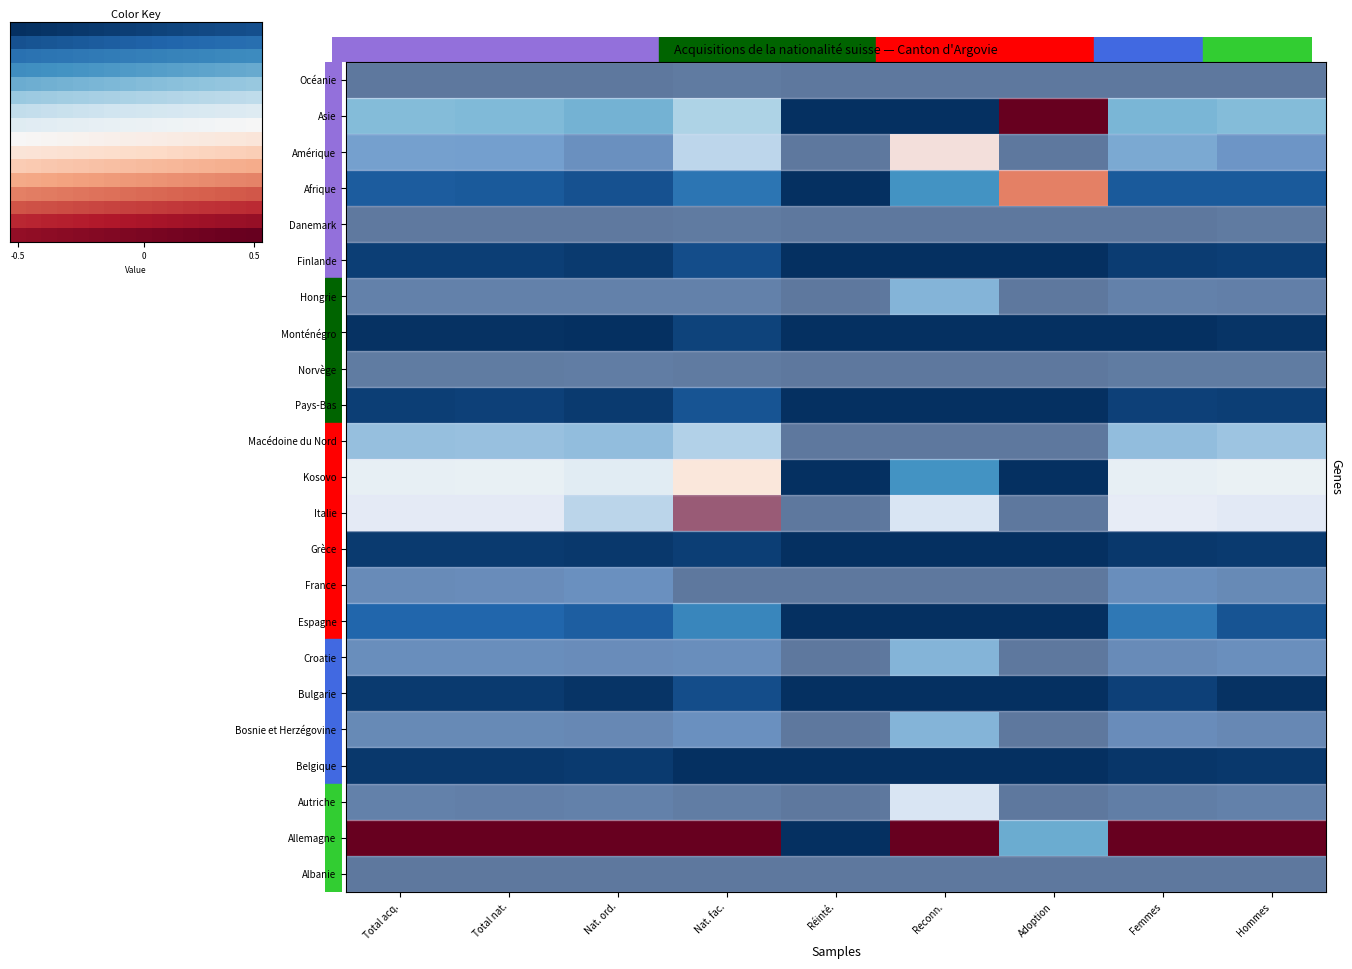

The Hongrie series shows -0.8 at Adoption. True or false?

False